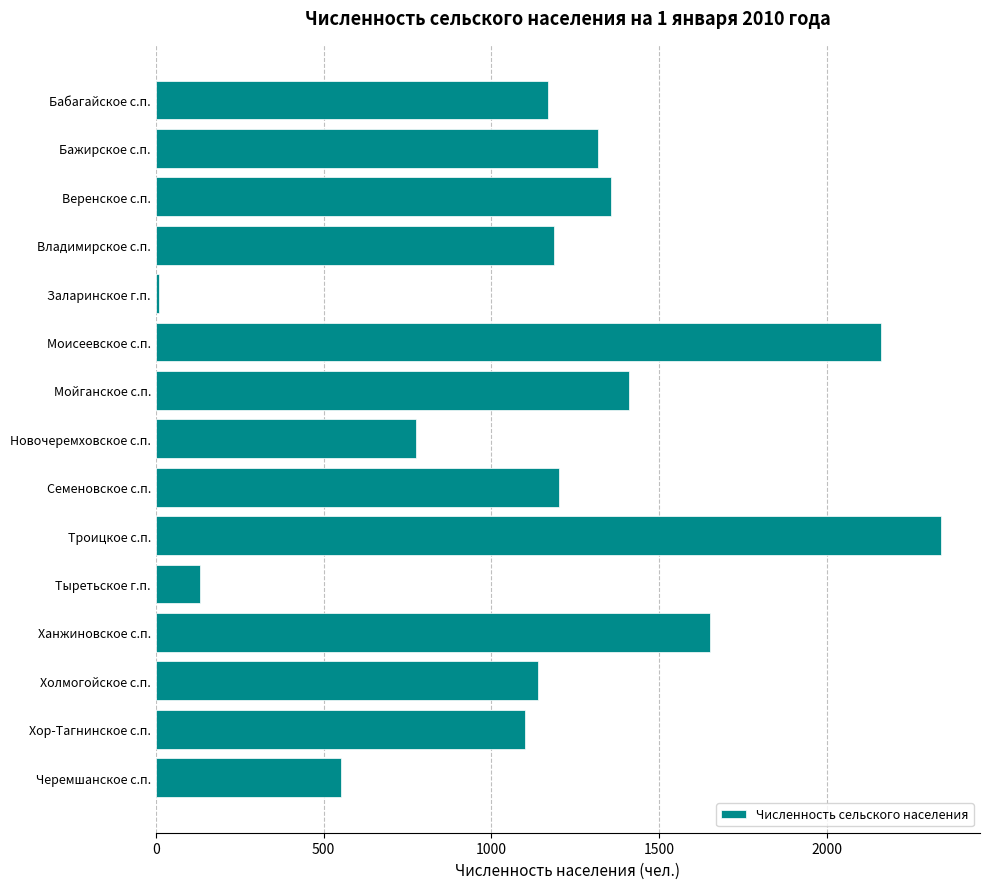

Reading top to bottom, transcribe all the data shown in this chart.

Бабагайское с.п.=1168.0	Бажирское с.п.=1318.6	Веренское с.п.=1356.0	Владимирское с.п.=1185.5	Заларинское г.п.=9.9	Моисеевское с.п.=2159.9	Мойганское с.п.=1408.8	Новочеремховское с.п.=774.2	Семеновское с.п.=1202.0	Троицкое с.п.=2338.1	Тыретьское г.п.=133.1	Ханжиновское с.п.=1650.7	Холмогойское с.п.=1137.2	Хор-Тагнинское с.п.=1100.9	Черемшанское с.п.=552.1